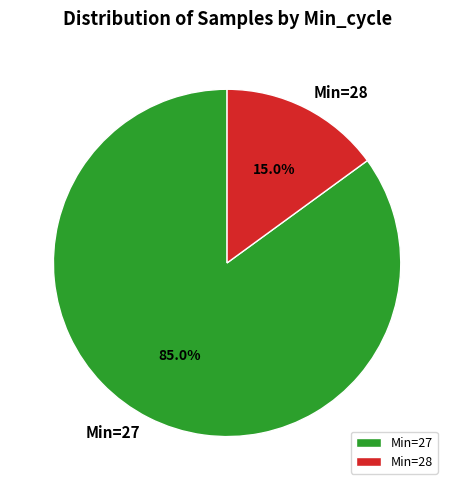

Does Min=27 account for over 50% of the chart?

Yes